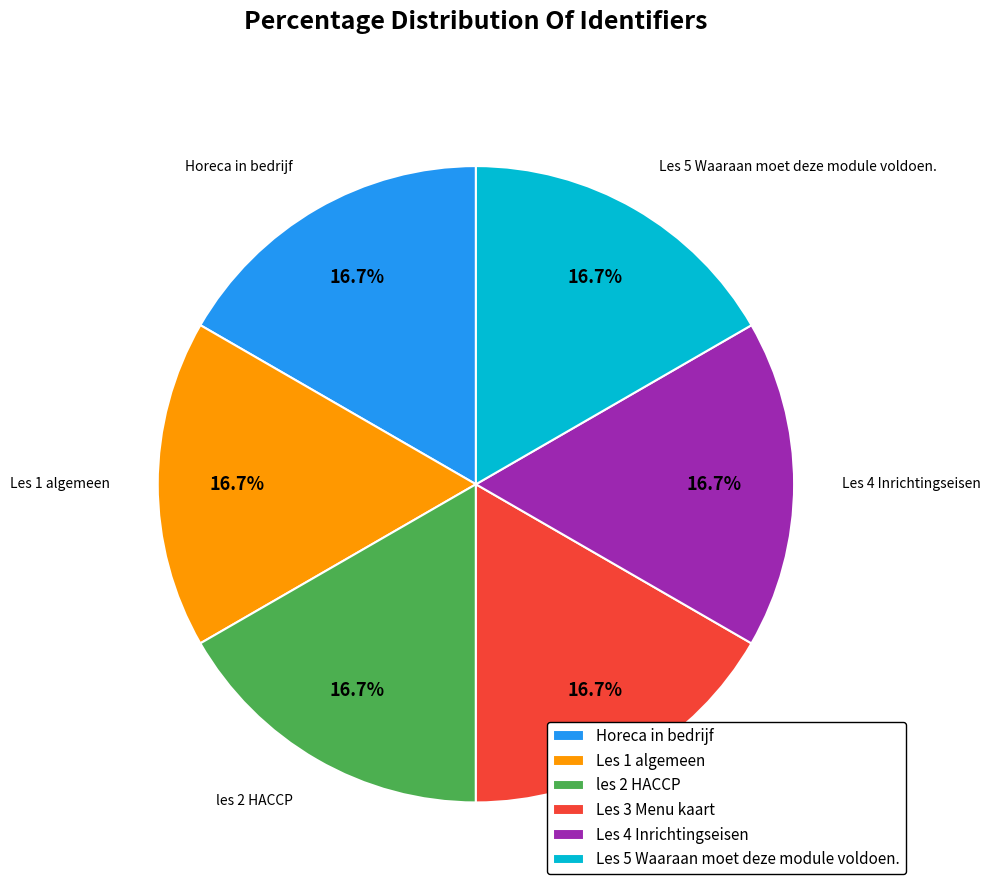

Approximately how many times larger is the value at Horeca in bedrijf compared to les 2 HACCP?

1.0